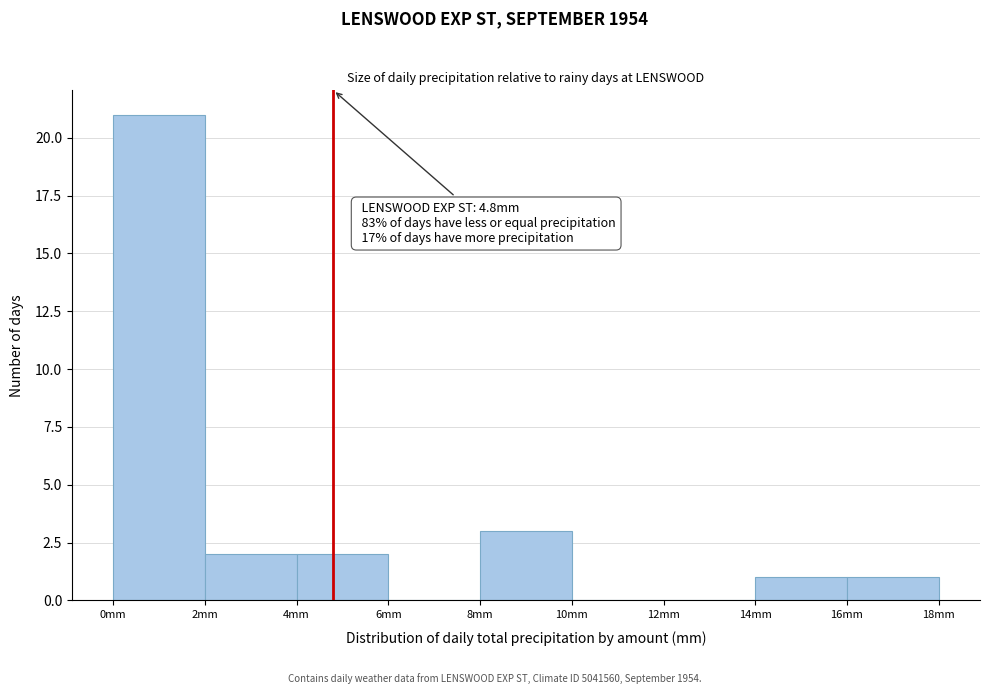

Over which range of the x-axis is the bar tallest?

0 to 2